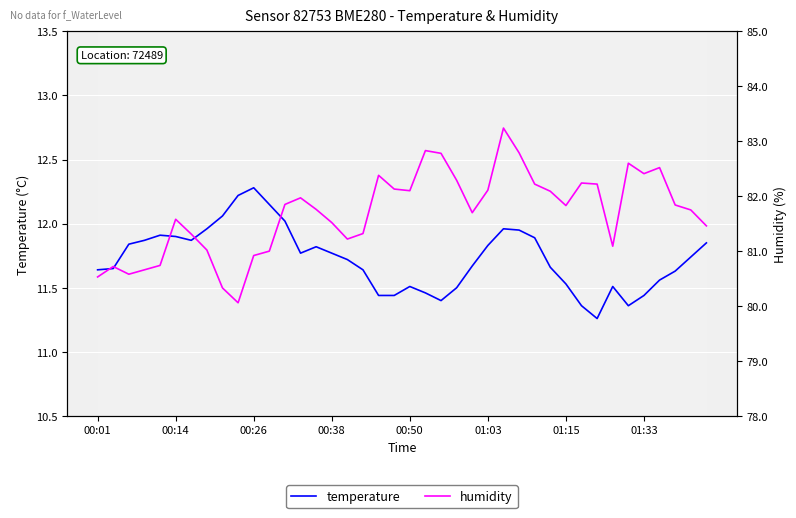

What is the smallest value displayed?

11.3